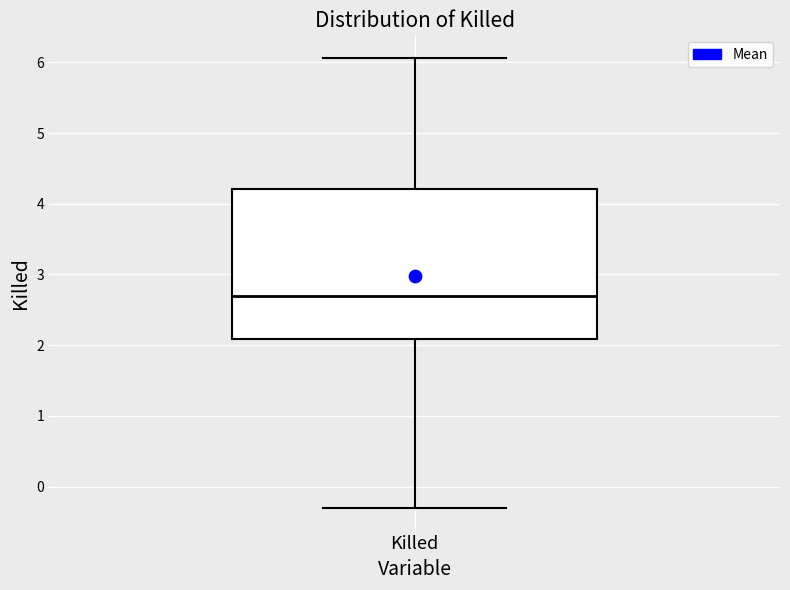

Transcribe this box plot: give where the median line is, the range the box spans, and where the two whiskers end, as read against the y-axis. The values are not printed on the chart, so give them approximately, as read against the axis.

median 2.7, box 2.1 to 4.2, whiskers -0.3 to 6.1